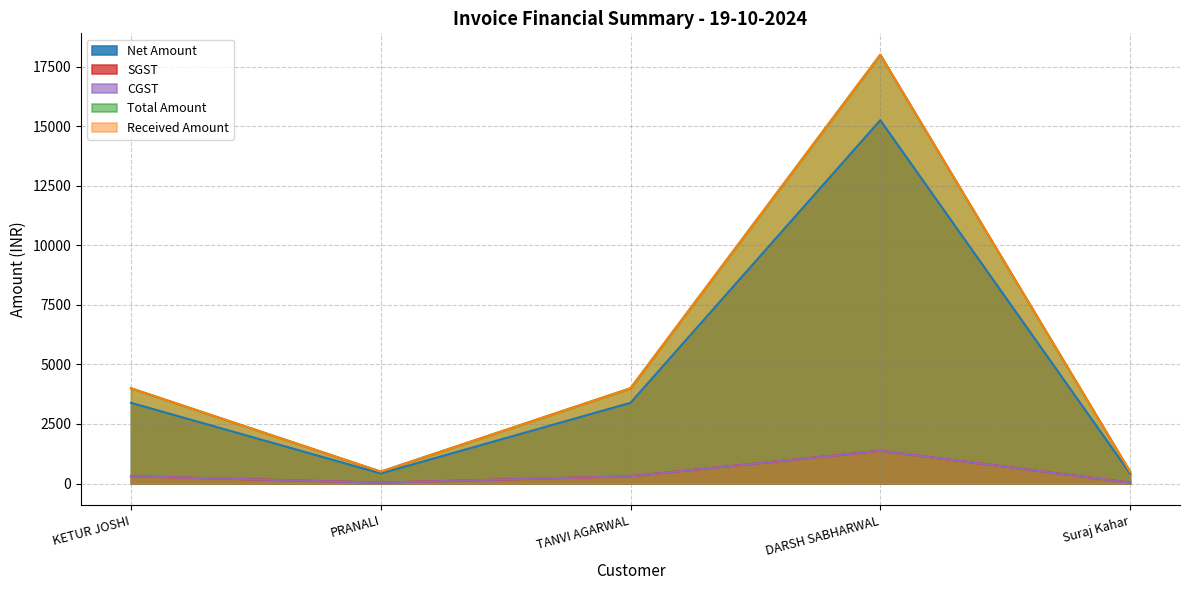

How many data points in Net Amount are above 3389?

3